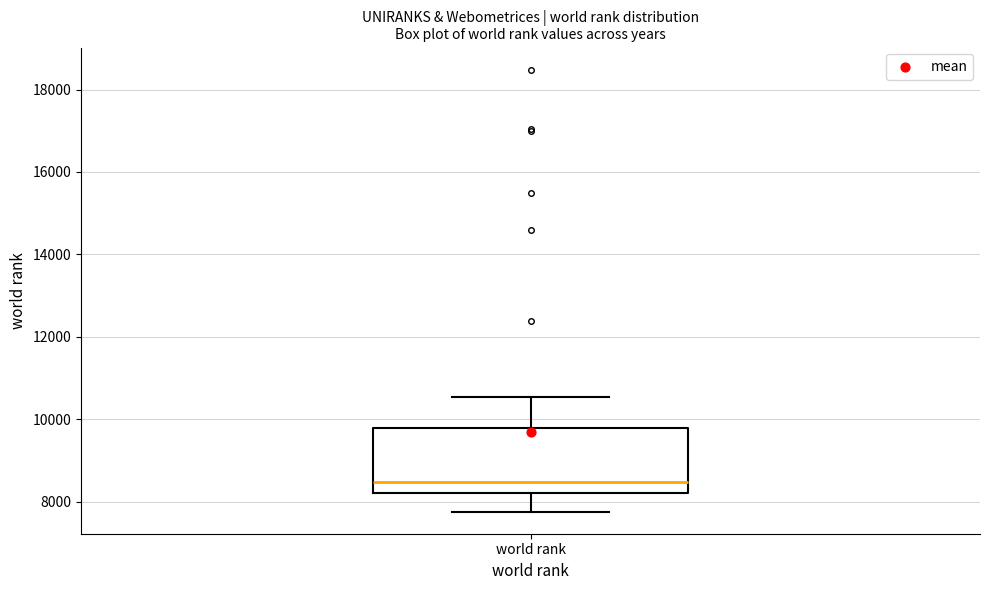

Read this box plot against the y-axis: the position of the median line, the range covered by the box, and the ends of both whiskers. The values are not printed on the chart, so give them approximately, as read against the axis.

median 8400, box 8200 to 9800, whiskers 7800 to 10600